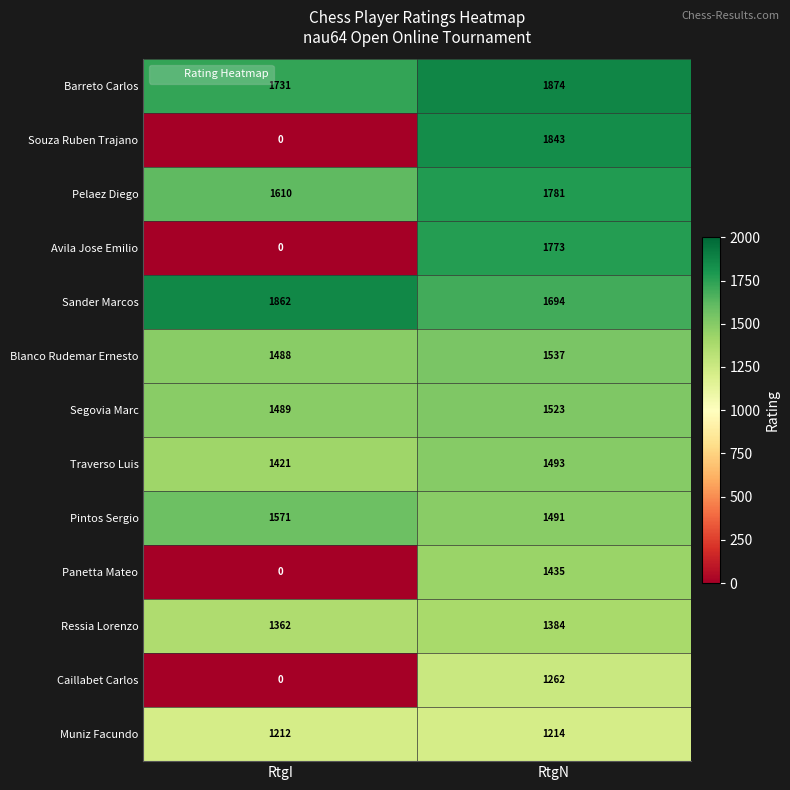

At which category is the sum across all series the highest?

RtgN